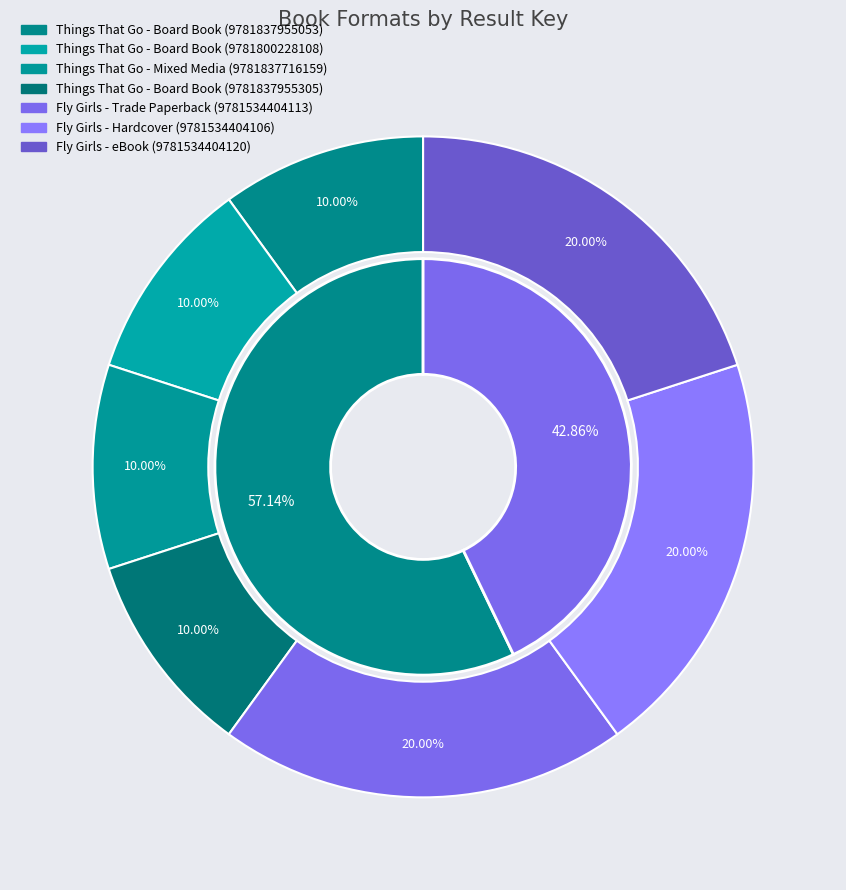

True or false: Things That Go (Board Book - 9781837955053) accounts for 15% of the total.

False